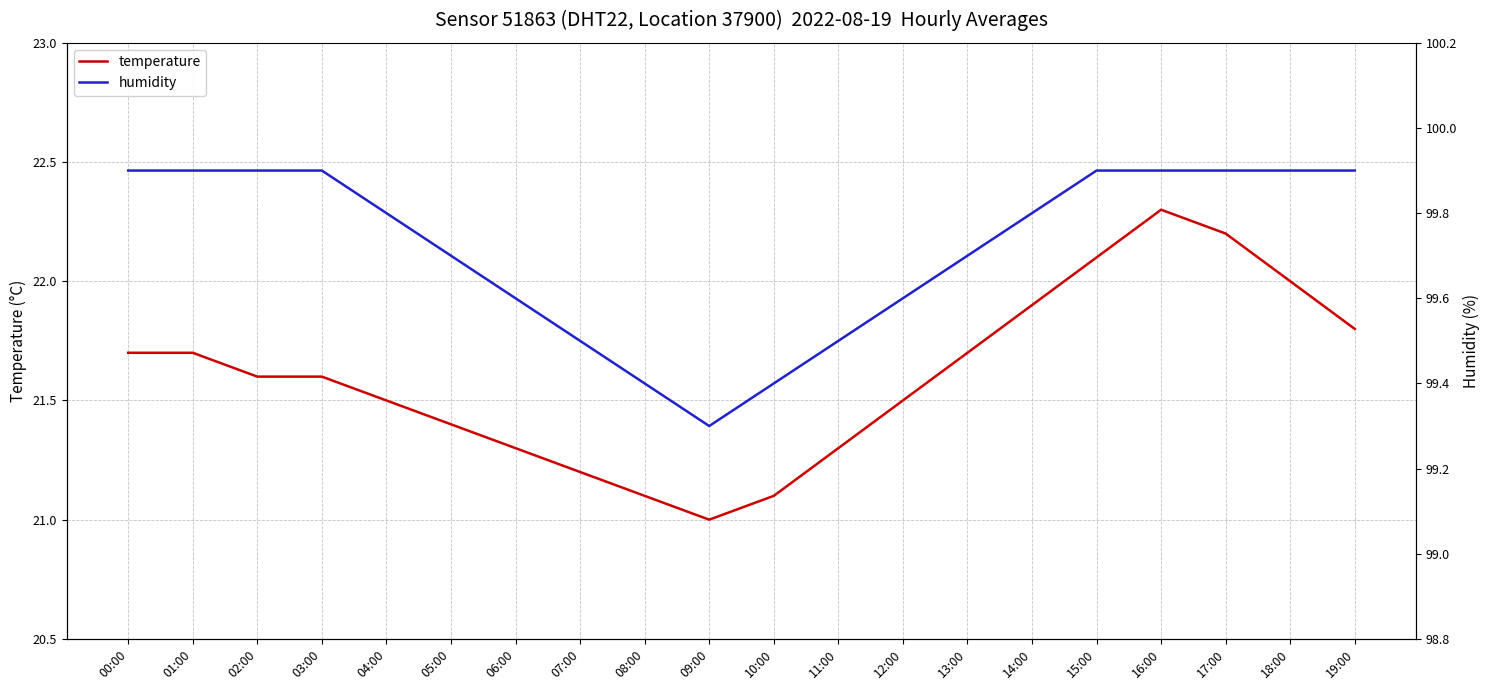

Count the humidity values in the range 99 to 100.

20